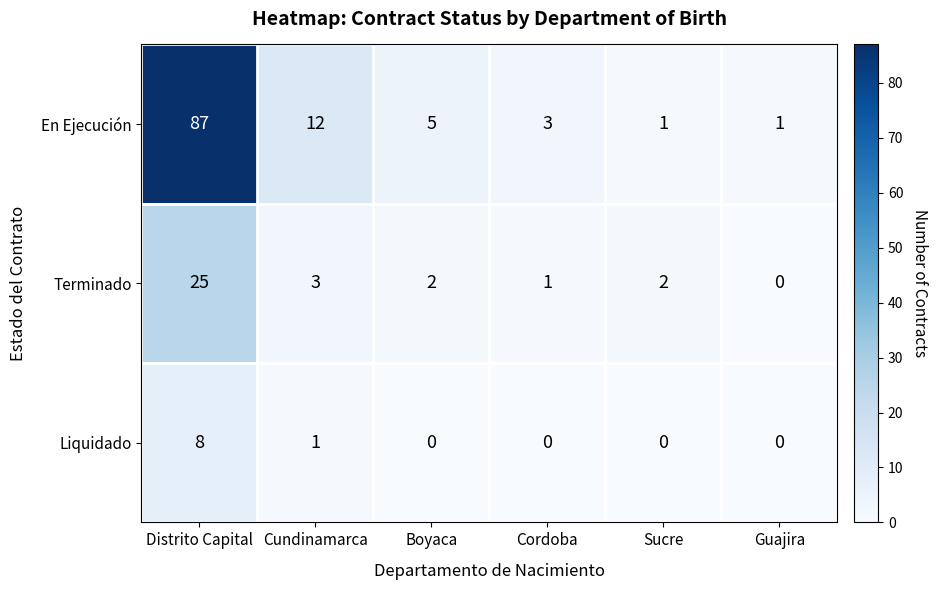

Reading right to left, extract all data points from this chart.

En Ejecución: 1	1	3	5	12	87
Terminado: 0	2	1	2	3	25
Liquidado: 0	0	0	0	1	8